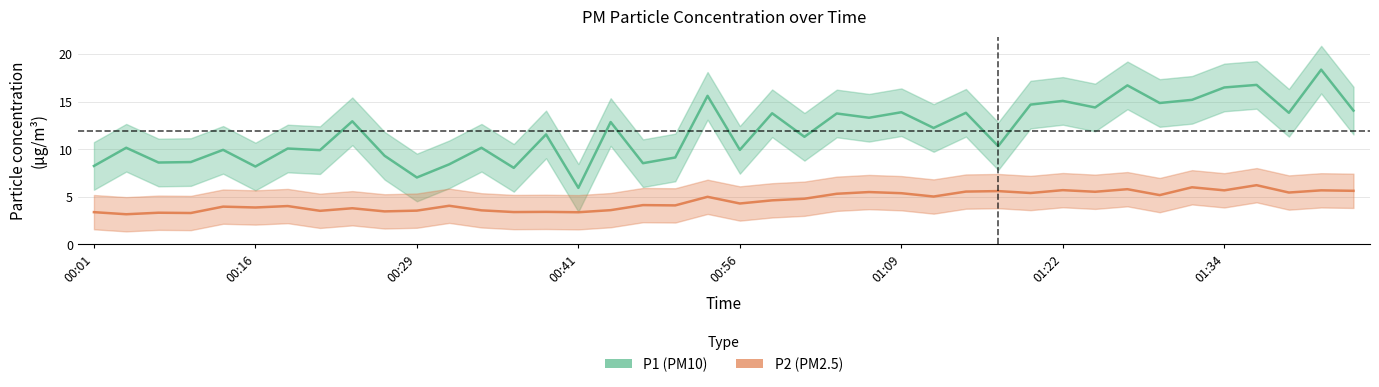

Reading left to right, what are all the values shown in this chart?

P1: 00:01=8.2	00:04=10.2	00:09=8.6	00:11=8.7	00:14=9.9	00:16=8.2	00:19=10.1	00:21=9.9	00:24=12.9	00:26=9.3	00:29=7.0	00:31=8.4	00:34=10.2	00:36=8.0	00:39=11.6	00:41=5.9	00:44=12.8	00:46=8.5	00:49=9.1	00:51=15.6	00:56=9.9	00:59=13.8	01:01=11.3	01:04=13.8	01:06=13.3	01:09=13.9	01:12=12.2	01:14=13.8	01:17=10.3	01:19=14.7	01:22=15.1	01:24=14.4	01:27=16.7	01:29=14.8	01:32=15.2	01:34=16.5	01:37=16.8	01:39=13.8	01:42=18.4	01:44=14.1
P2: 00:01=3.4	00:04=3.2	00:09=3.3	00:11=3.3	00:14=4.0	00:16=3.9	00:19=4.0	00:21=3.5	00:24=3.8	00:26=3.5	00:29=3.5	00:31=4.1	00:34=3.6	00:36=3.4	00:39=3.4	00:41=3.4	00:44=3.6	00:46=4.1	00:49=4.1	00:51=5.0	00:56=4.3	00:59=4.6	01:01=4.8	01:04=5.3	01:06=5.5	01:09=5.4	01:12=5.0	01:14=5.5	01:17=5.6	01:19=5.4	01:22=5.7	01:24=5.5	01:27=5.8	01:29=5.2	01:32=6.0	01:34=5.7	01:37=6.2	01:39=5.5	01:42=5.7	01:44=5.6